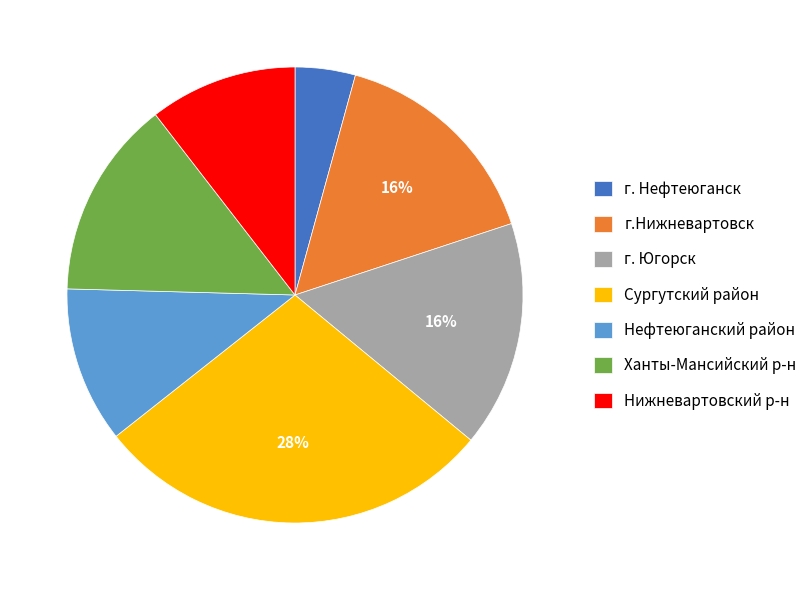

True or false: г.Нижневартовск accounts for 16% of the total.

True